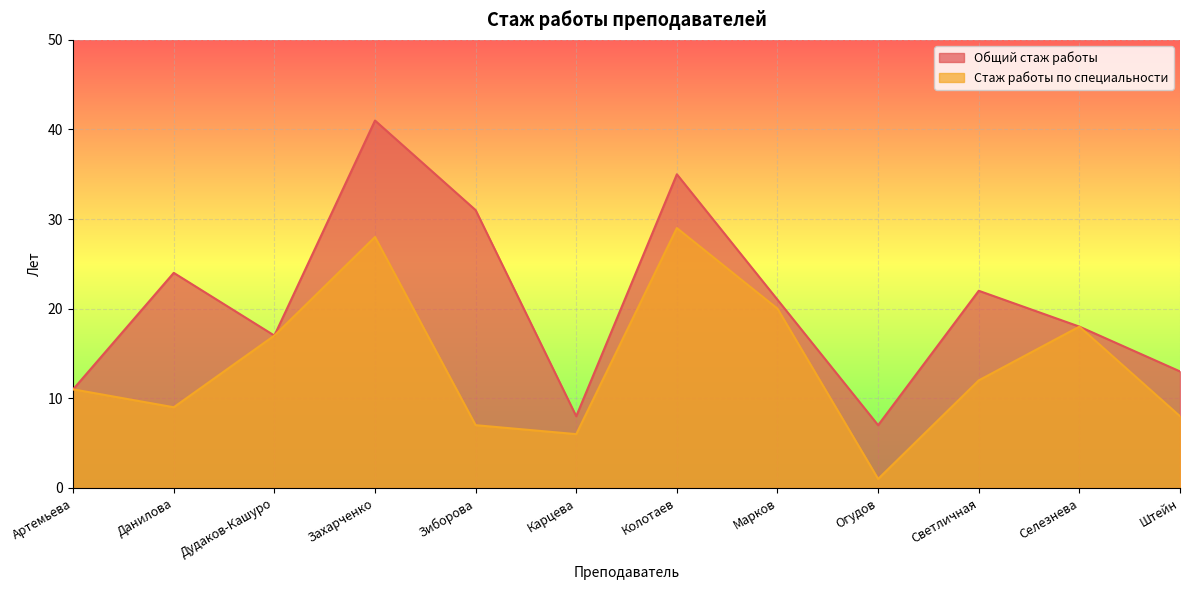

How many lines are shown in the chart?

2